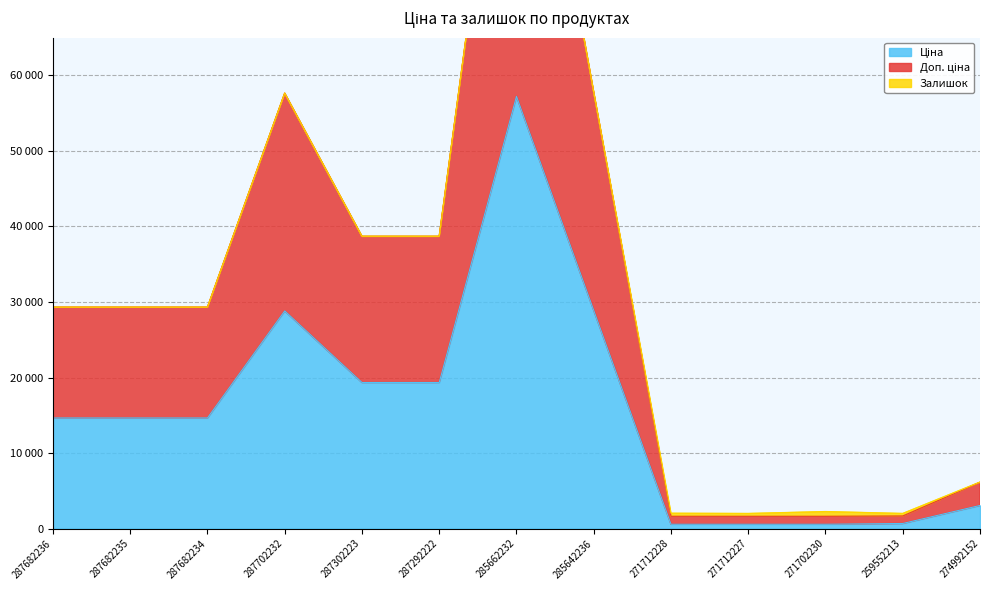

In Доп. ціна, how many points are lower than both neighbors (excluding endpoints)?

3